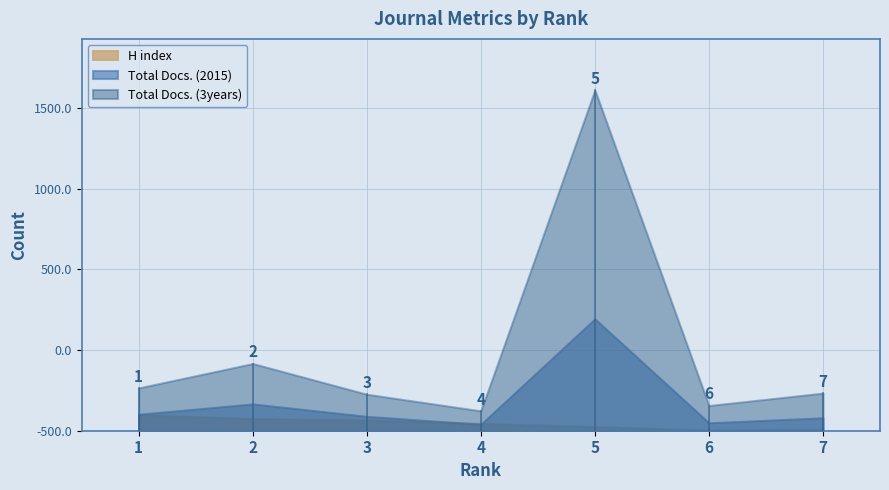

Rank the series at Rank 7 from lowest to highest value.

H index, Total Docs. (2015), Total Docs. (3years)